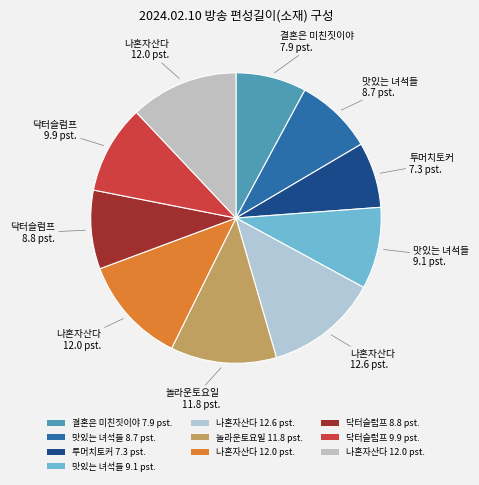

What is the smallest slice in the pie chart?

투머치토커